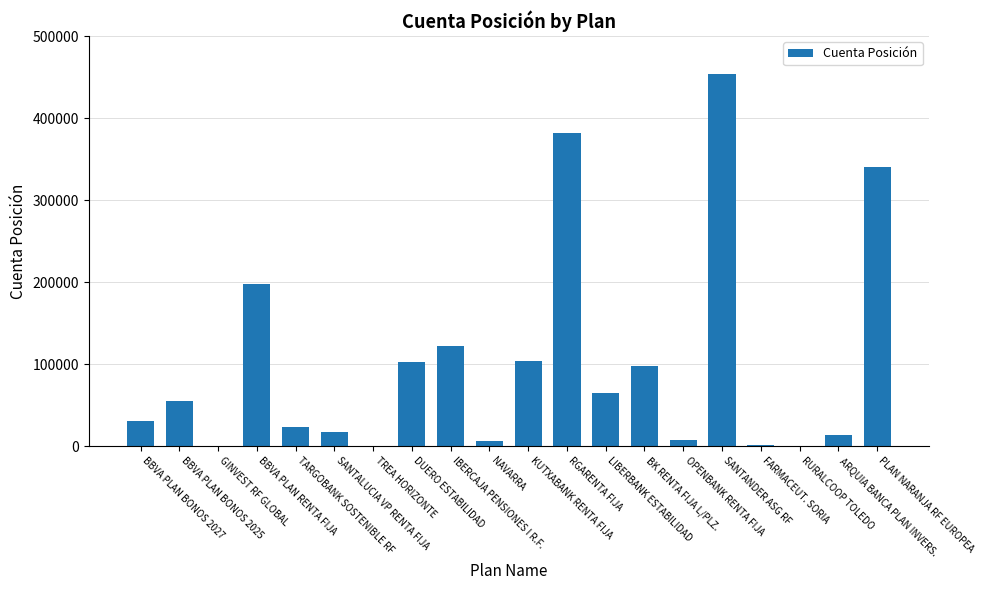

Which has a higher value, OPENBANK RENTA FIJA or GINVEST RF GLOBAL?

OPENBANK RENTA FIJA